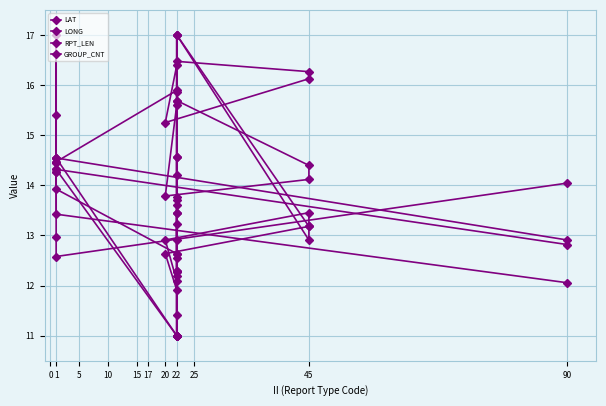

At 22, list the series in order from smallest to largest.

RPT_LEN, GROUP_CNT, LONG, LAT